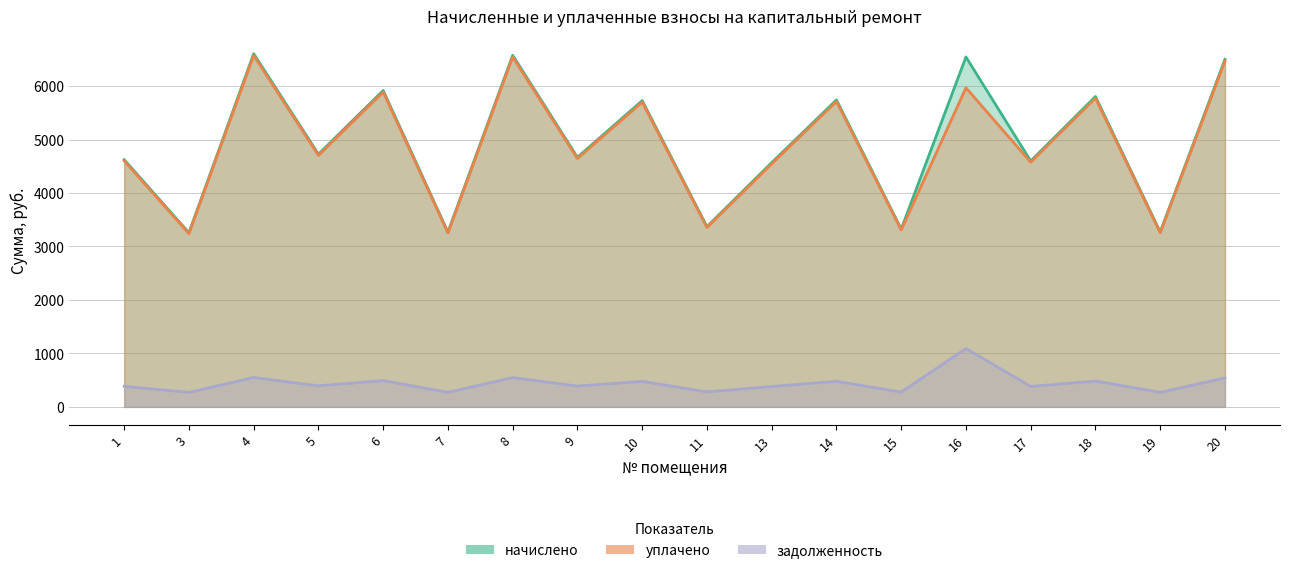

True or false: начислено and задолженность cross at least once.

False